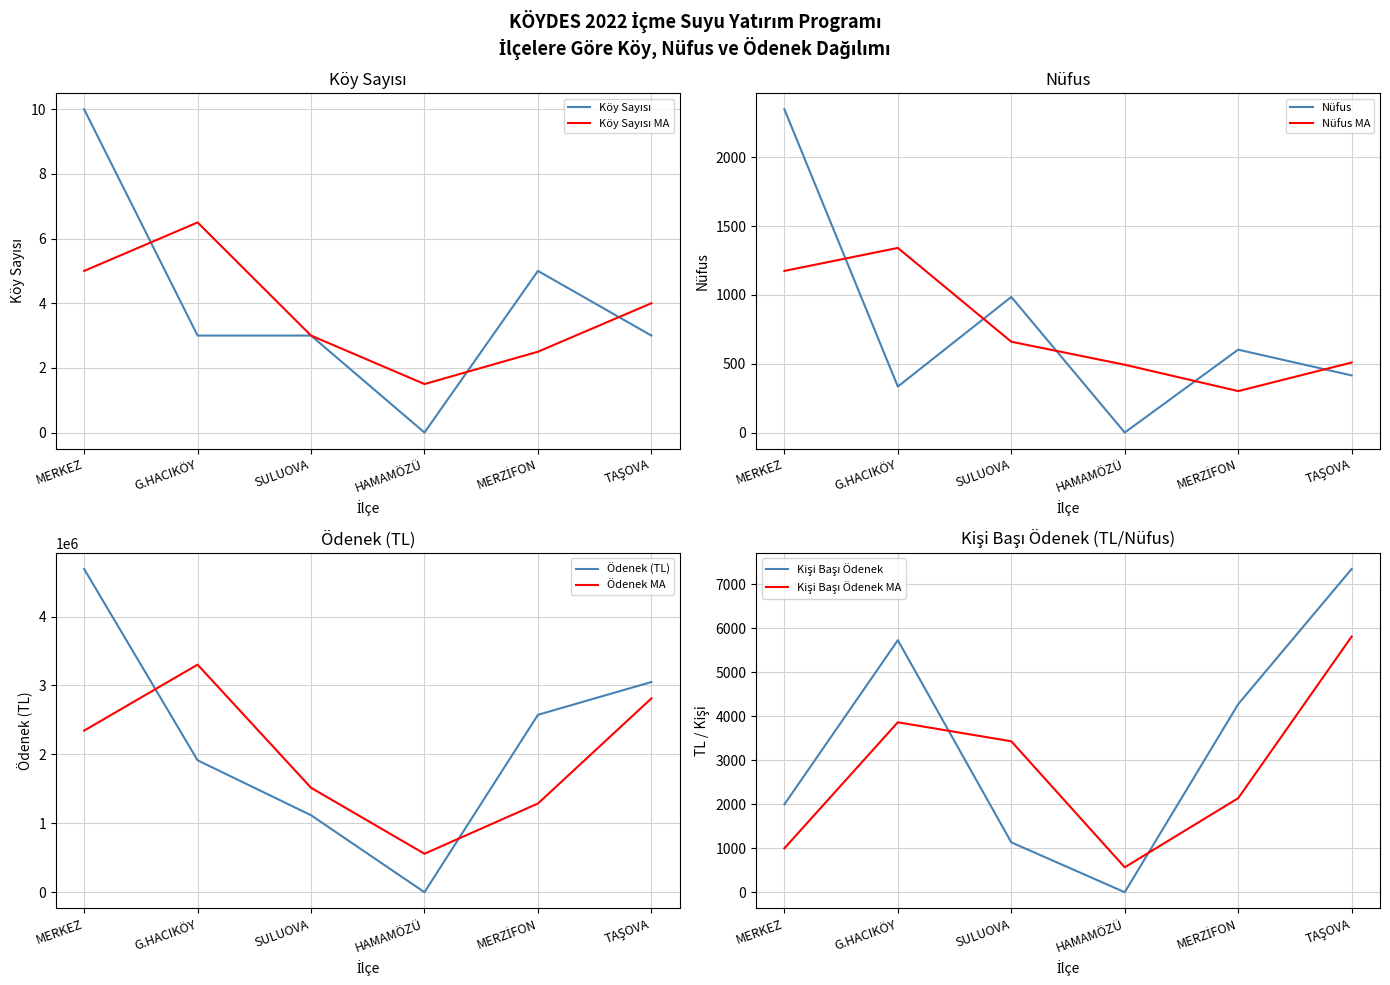

What is the value of the Nüfus point at the 6th from the left?

415.0